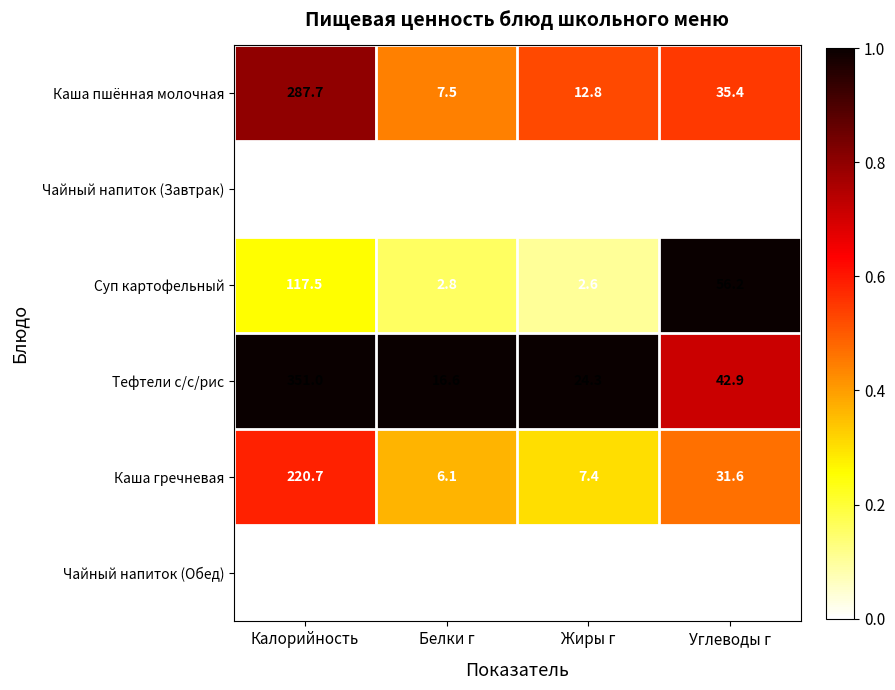

What is the total value across all series at Калорийность?

1052.7